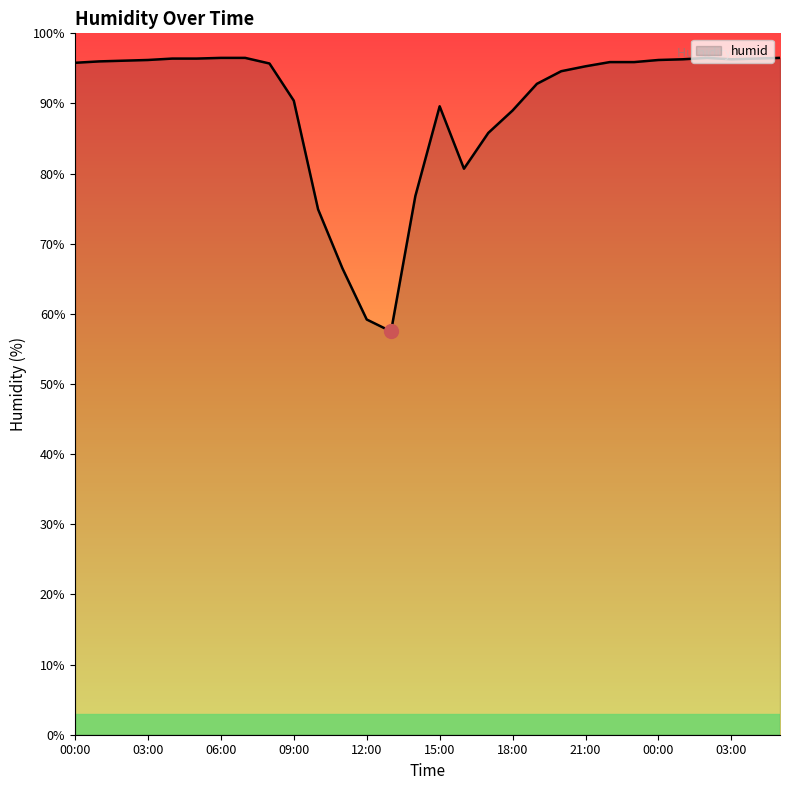

What is the difference between the maximum and minimum values?

39.0